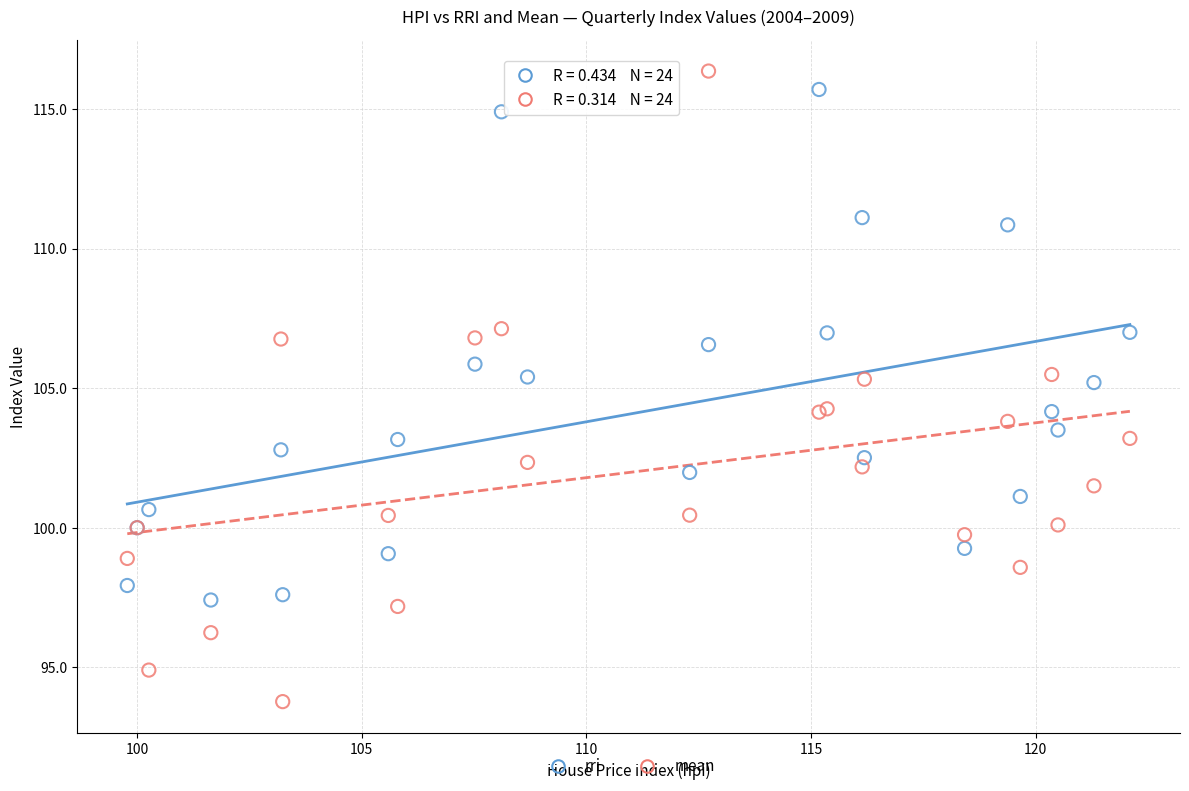

Which series reaches the maximum Y coordinate?

mean